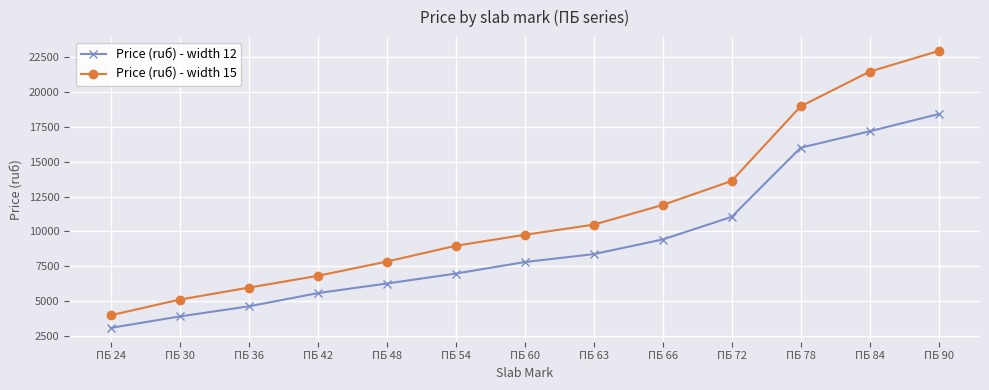

The Price (ruб) - width 12 series shows 17189 at ПБ 84. True or false?

True